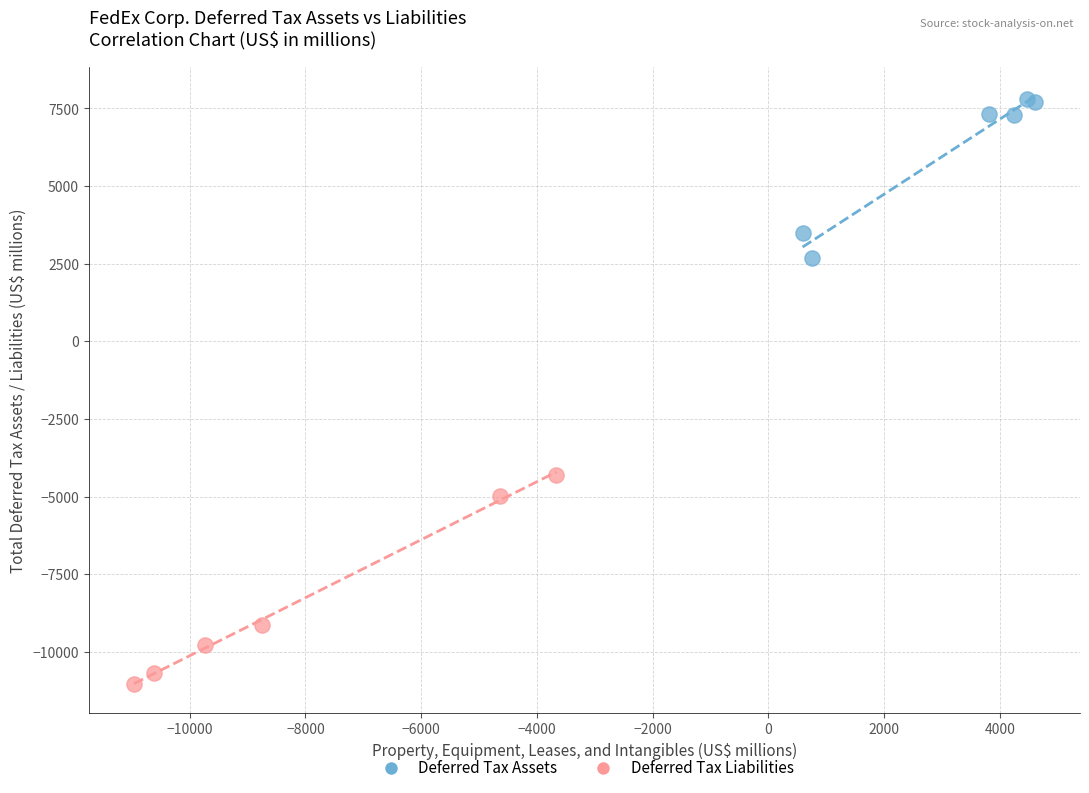

Which series reaches the minimum Y coordinate?

Deferred Tax Liabilities